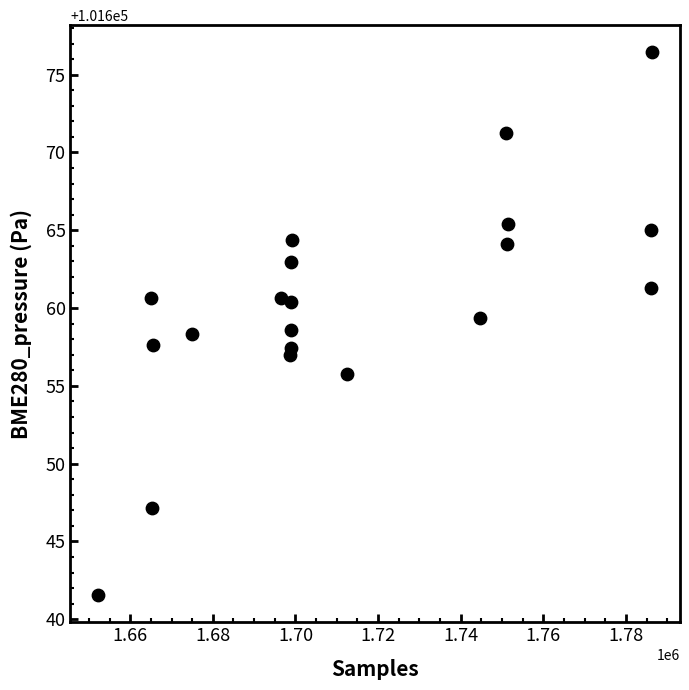

What is the range of X values (max minus min)?

134172.0